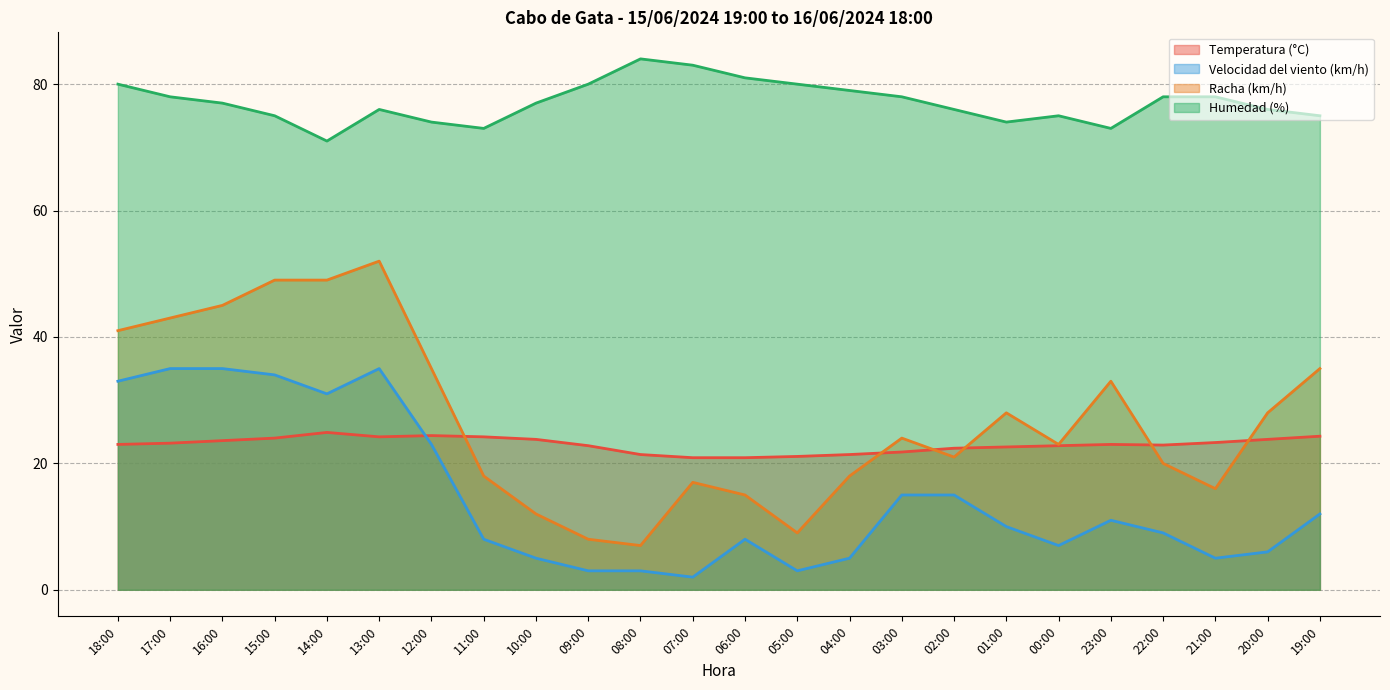

Rank the series by their maximum value, from highest to lowest.

Humedad (%), Racha (km/h), Velocidad del viento (km/h), Temperatura (°C)